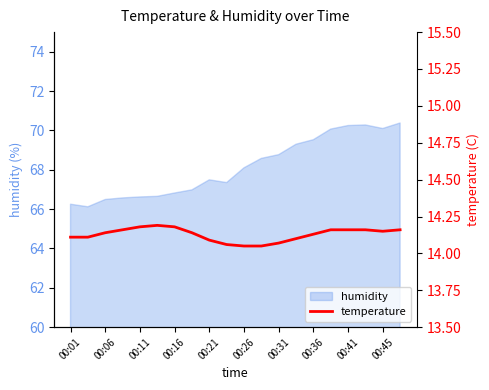

What is the average value?

14.1